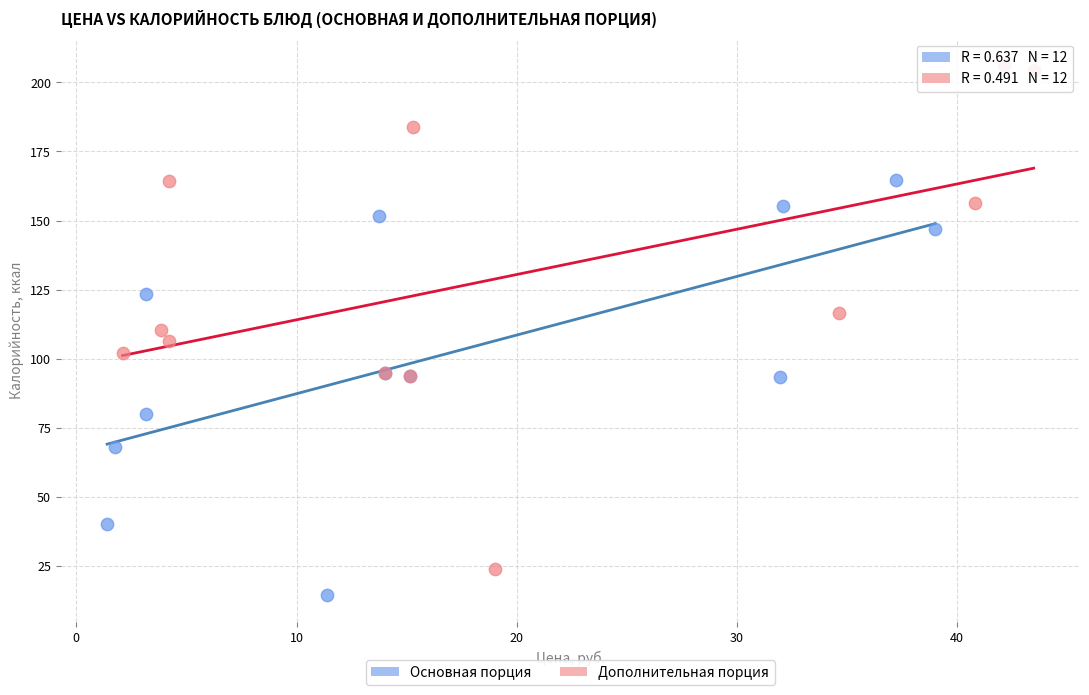

Which series has the widest spread of Y values?

Дополнительная порция